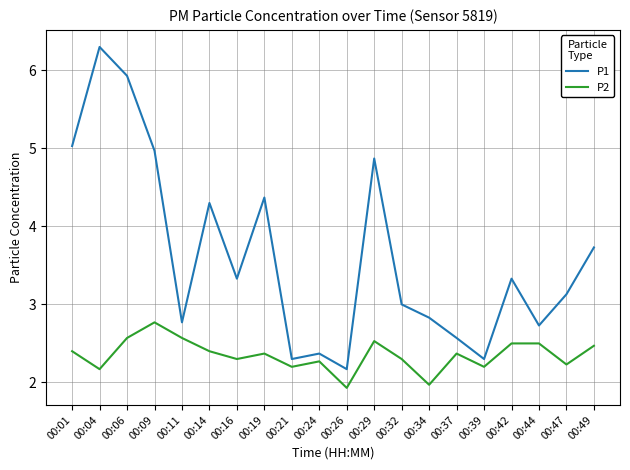

True or false: P2 has a value of 0.7 at 00:32.

False